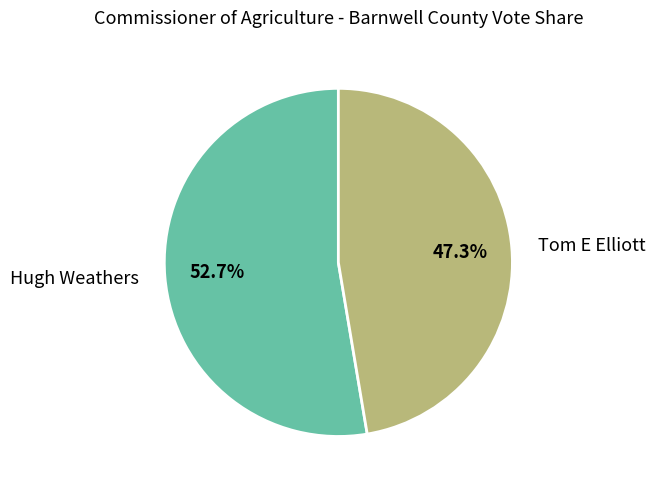

What percentage is the Hugh Weathers slice, to the nearest percent?

53%